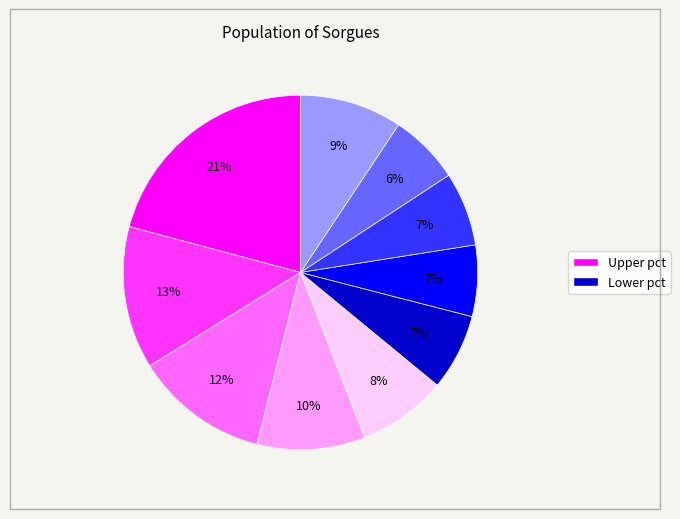

To the nearest percent, what is the average slice percentage?

10%